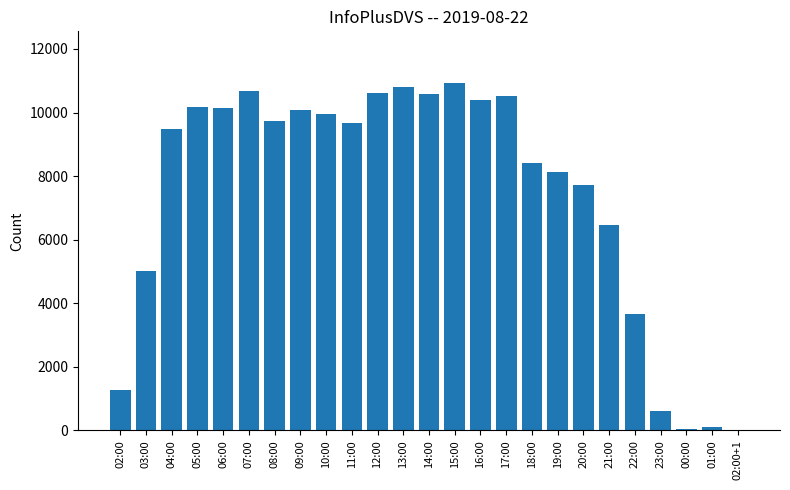

What is the sum of all values?

185072